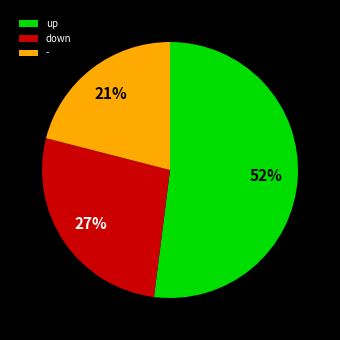

To the nearest percent, what percentage of the pie is up?

52%